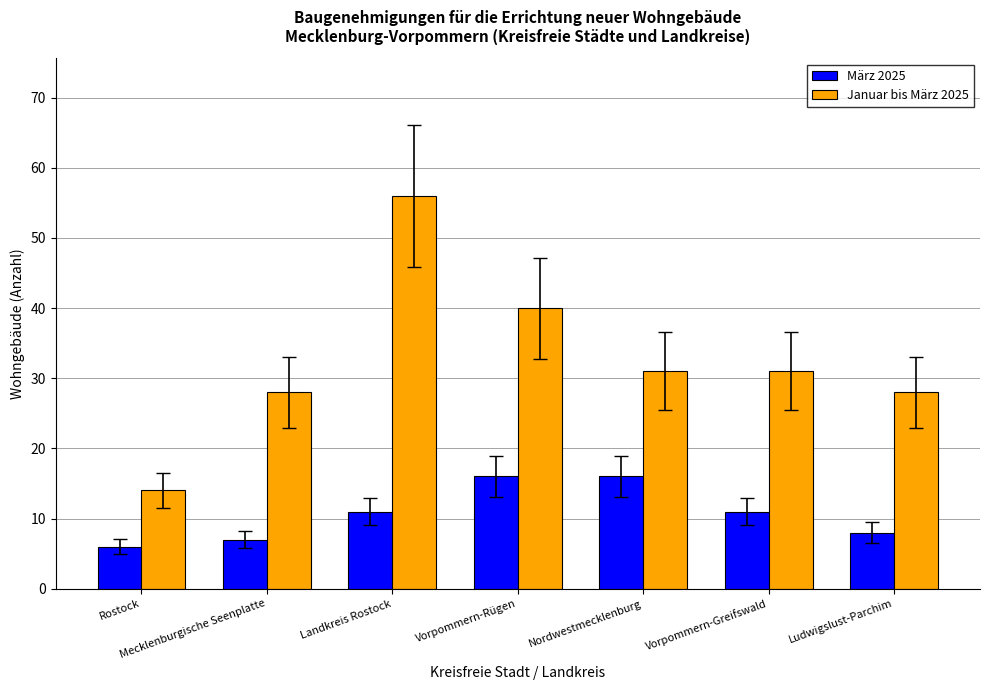

What is the lowest value of the März 2025 series?

6